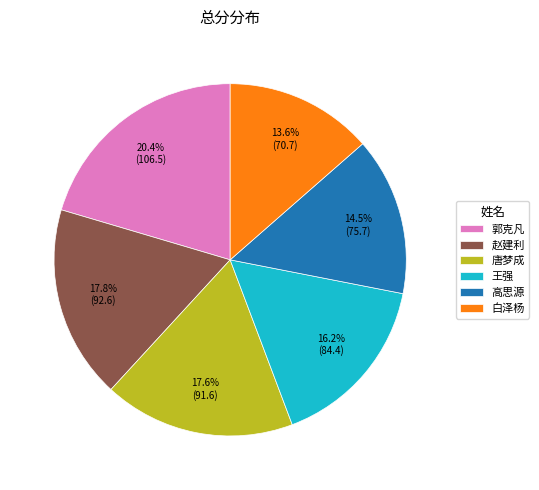

Approximately how many times larger is the value at 唐梦成 compared to 赵建利?

1.0